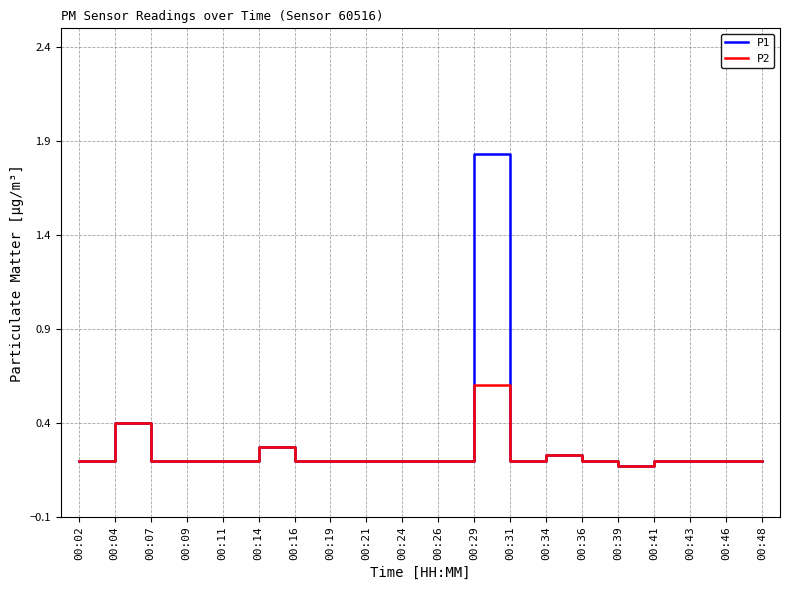

How many lines are shown in the chart?

2